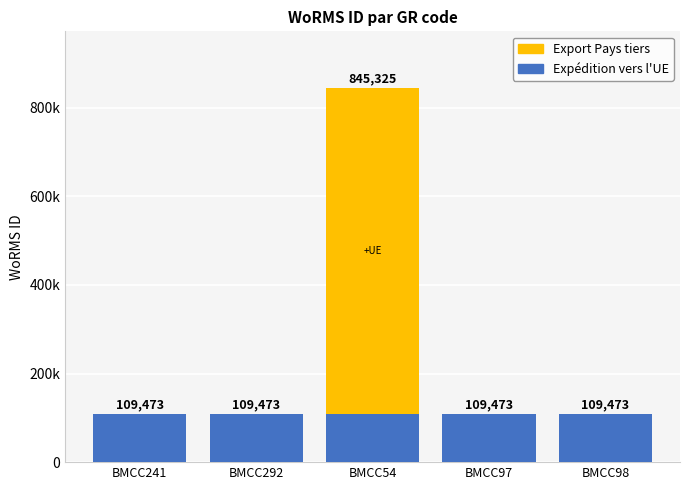

What is the label of the 4th bar from the left?

BMCC97